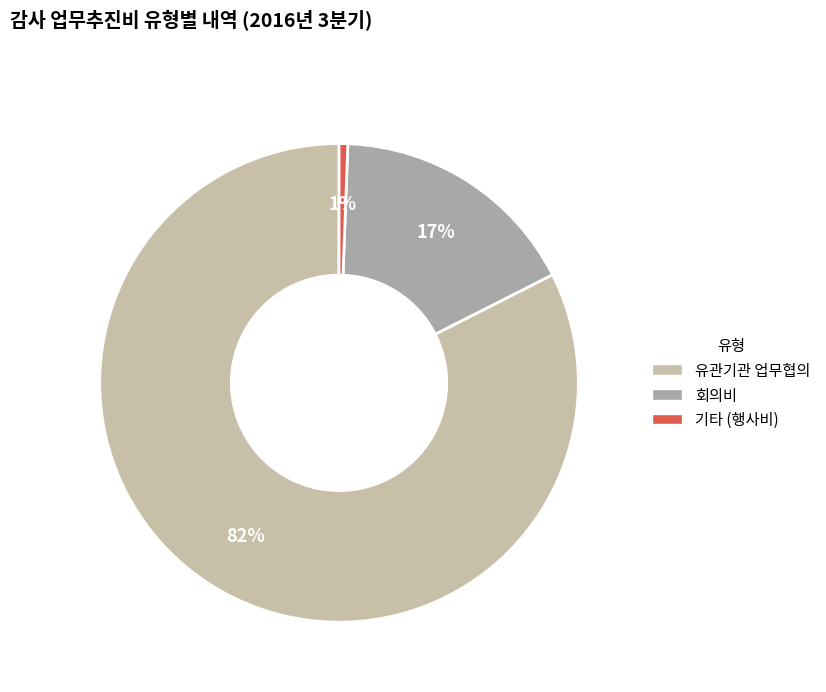

How many slices are in this pie chart?

3